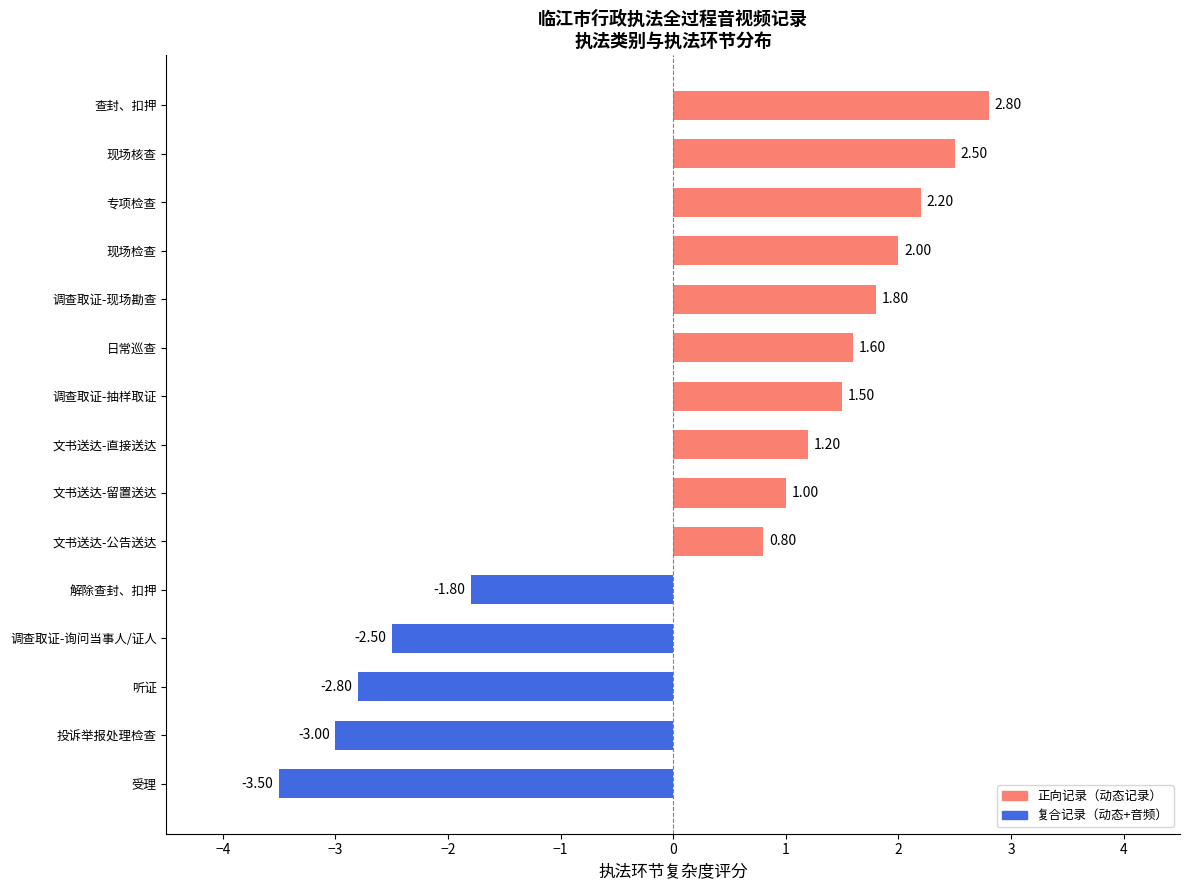

What is the smallest value displayed?

-3.5